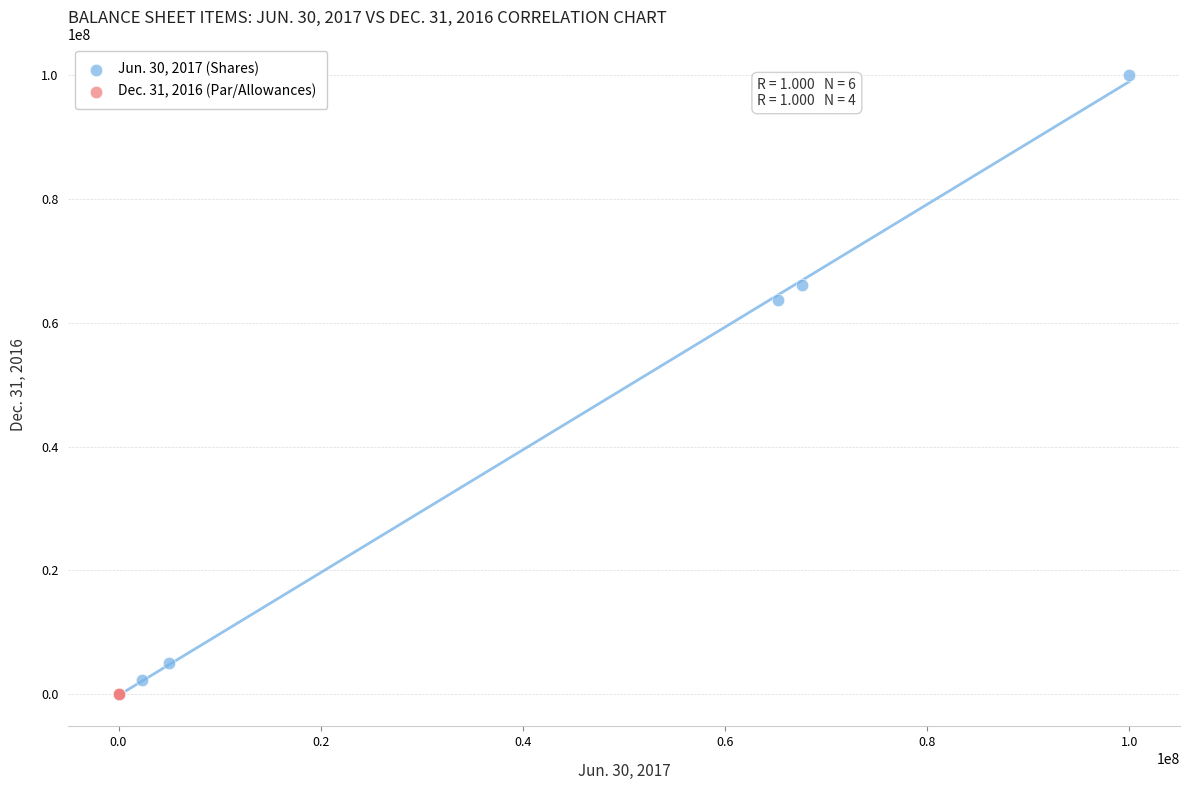

Which series has the widest spread of Y values?

Jun. 30, 2017 (Shares)